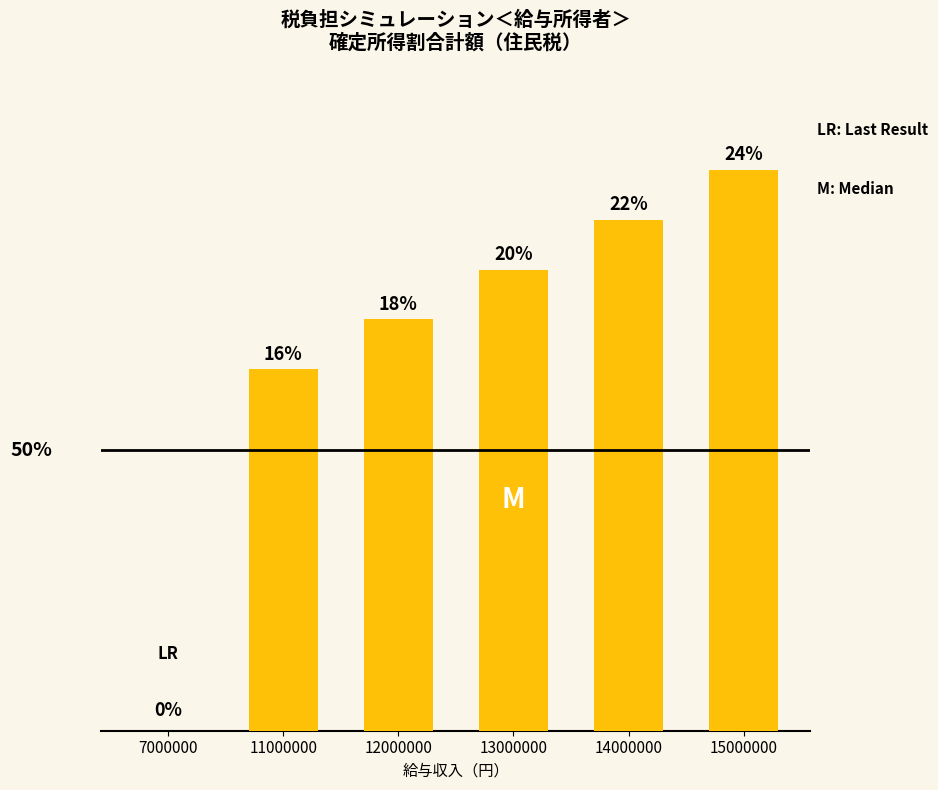

What is the approximate value at 11000000, to the nearest 10?

703500